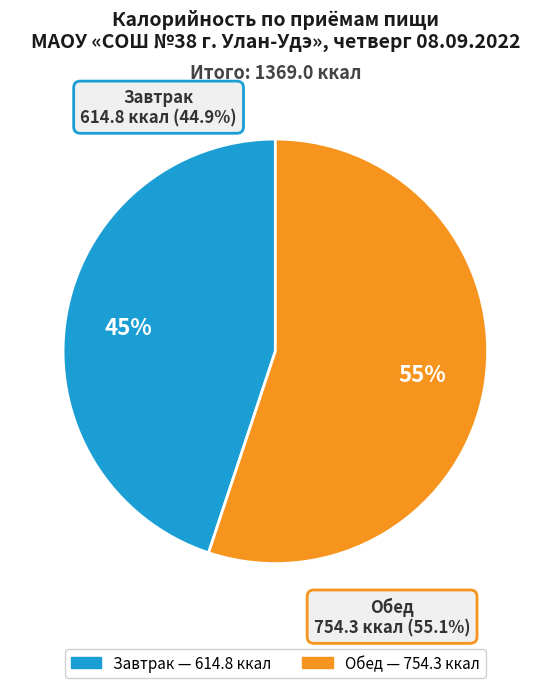

What percentage is the Завтрак slice, to the nearest percent?

45%